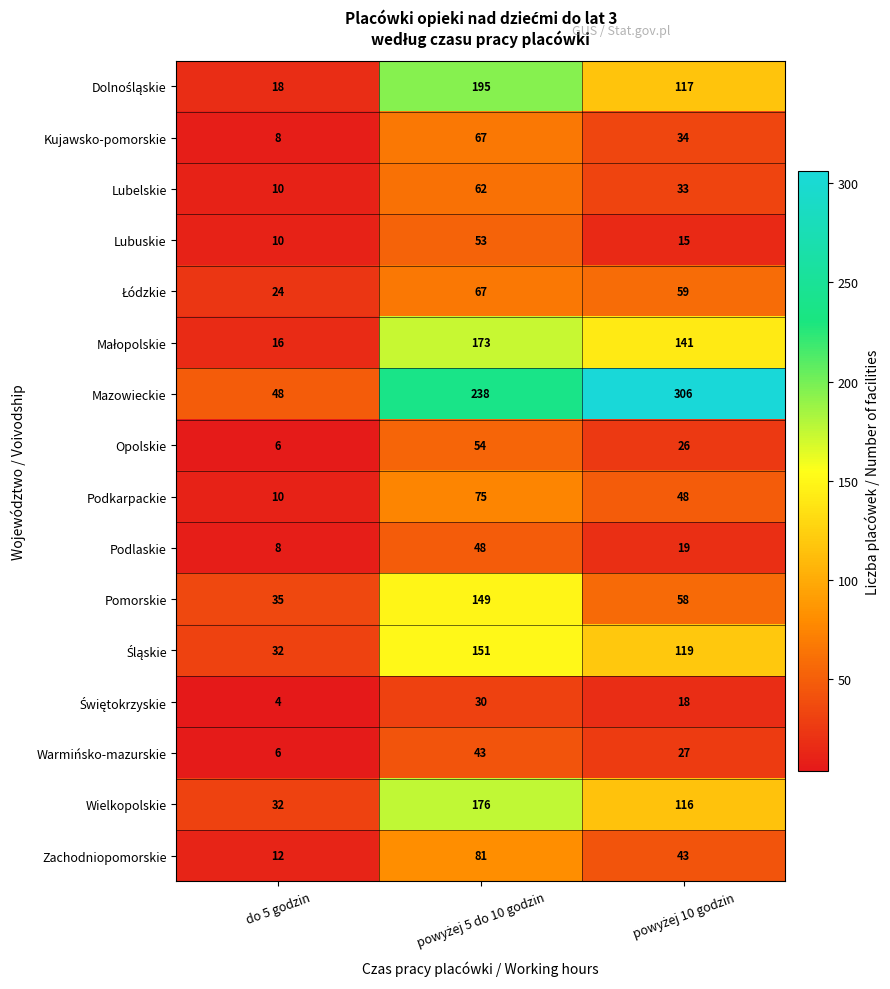

The value of Zachodniopomorskie at do 5 godzin is 3. True or false?

False